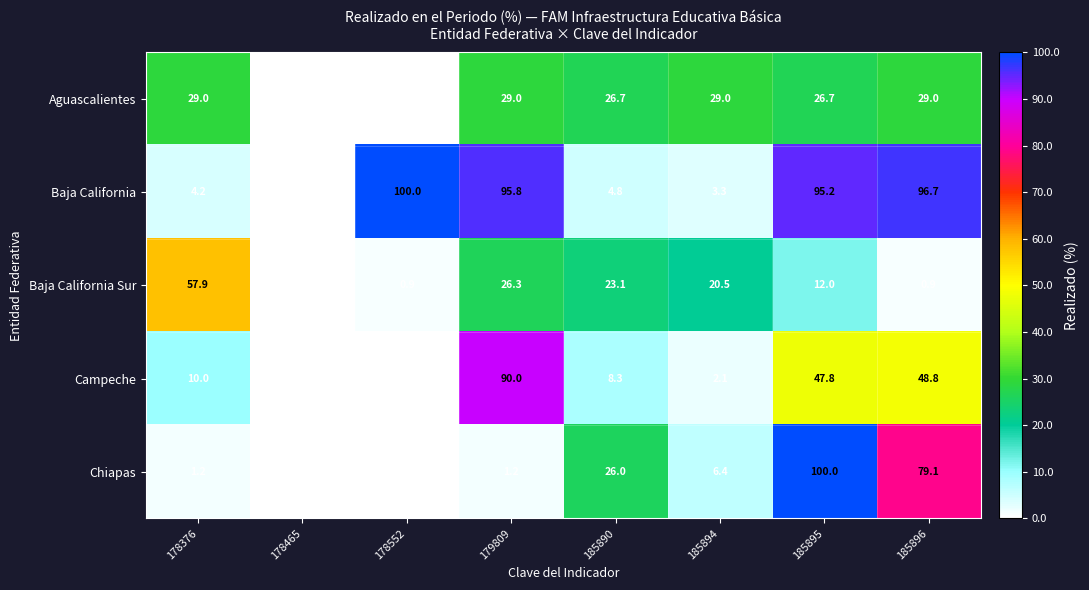

Is it true that Baja California equals 5.6 at 178376?

False